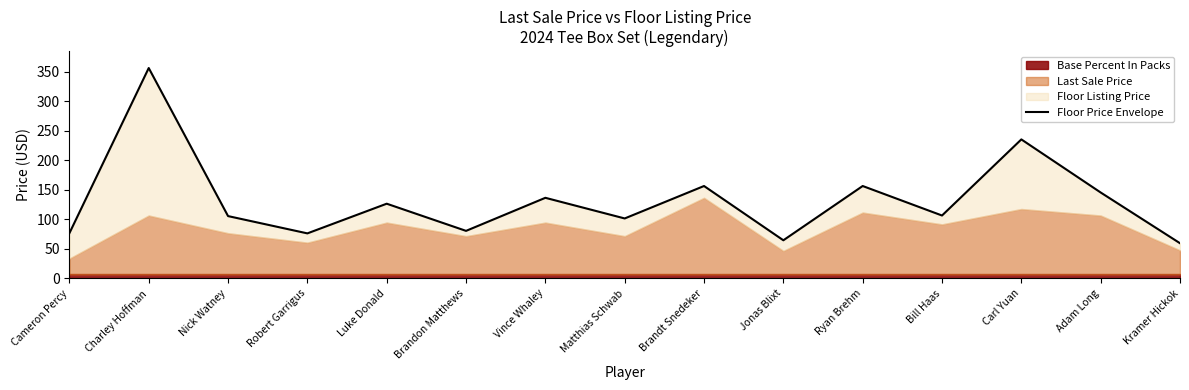

List the labels in order of value, smallest first.

Kramer Hickok, Jonas Blixt, Robert Garrigus, Cameron Percy, Brandon Matthews, Matthias Schwab, Nick Watney, Bill Haas, Luke Donald, Vince Whaley, Adam Long, Brandt Snedeker, Ryan Brehm, Carl Yuan, Charley Hoffman